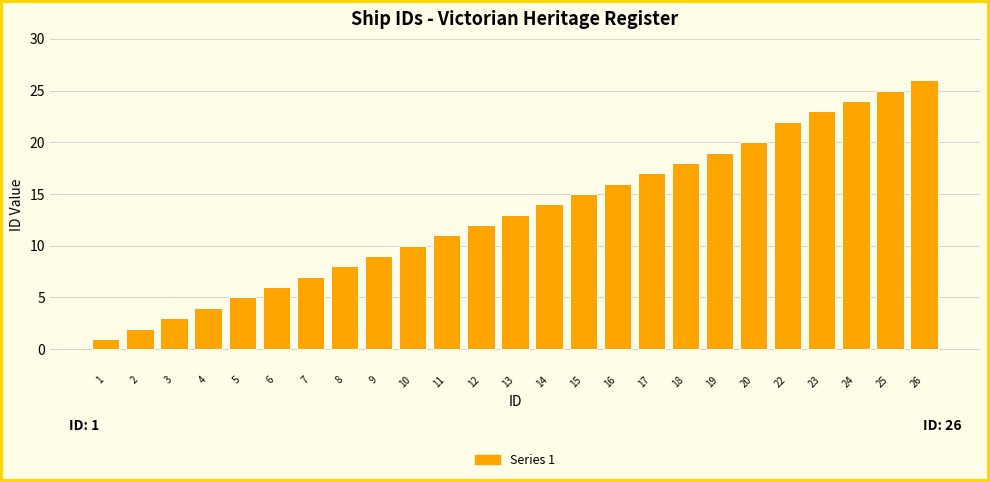

Reading right to left, what are all the values shown in this chart?

26	25	24	23	22	20	19	18	17	16	15	14	13	12	11	10	9	8	7	6	5	4	3	2	1